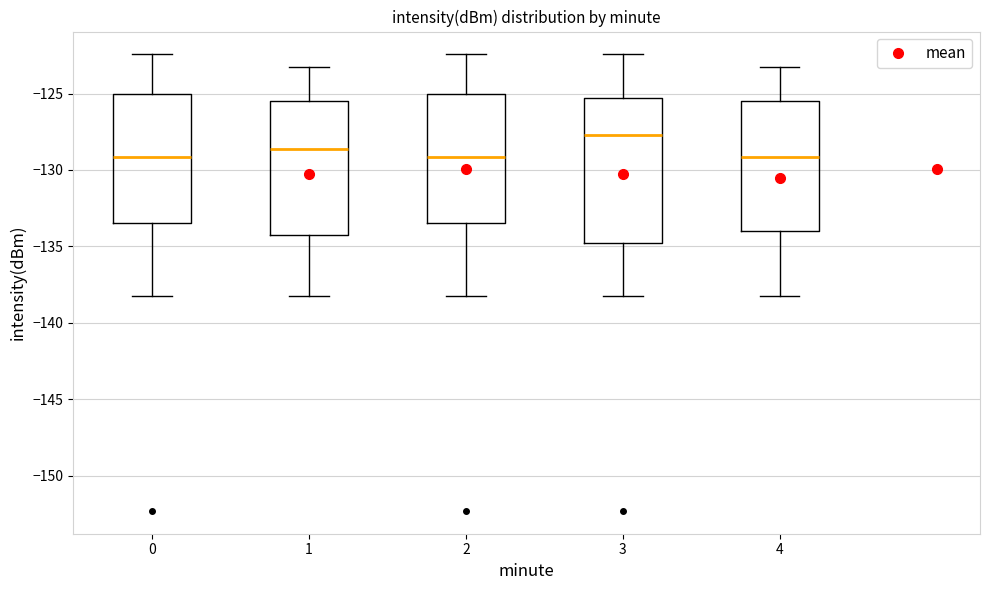

Reading left to right, read every box against the y-axis: the position of its median line, the range the box covers, and the ends of its whiskers. The values are not printed on the chart, so give them approximately, as read against the axis.

0: median -129.0, box -133.5 to -125.0, whiskers -138.5 to -122.5
1: median -128.5, box -134.5 to -125.5, whiskers -138.5 to -123.5
2: median -129.0, box -133.5 to -125.0, whiskers -138.5 to -122.5
3: median -127.5, box -135.0 to -125.5, whiskers -138.5 to -122.5
4: median -129.0, box -134.0 to -125.5, whiskers -138.5 to -123.5